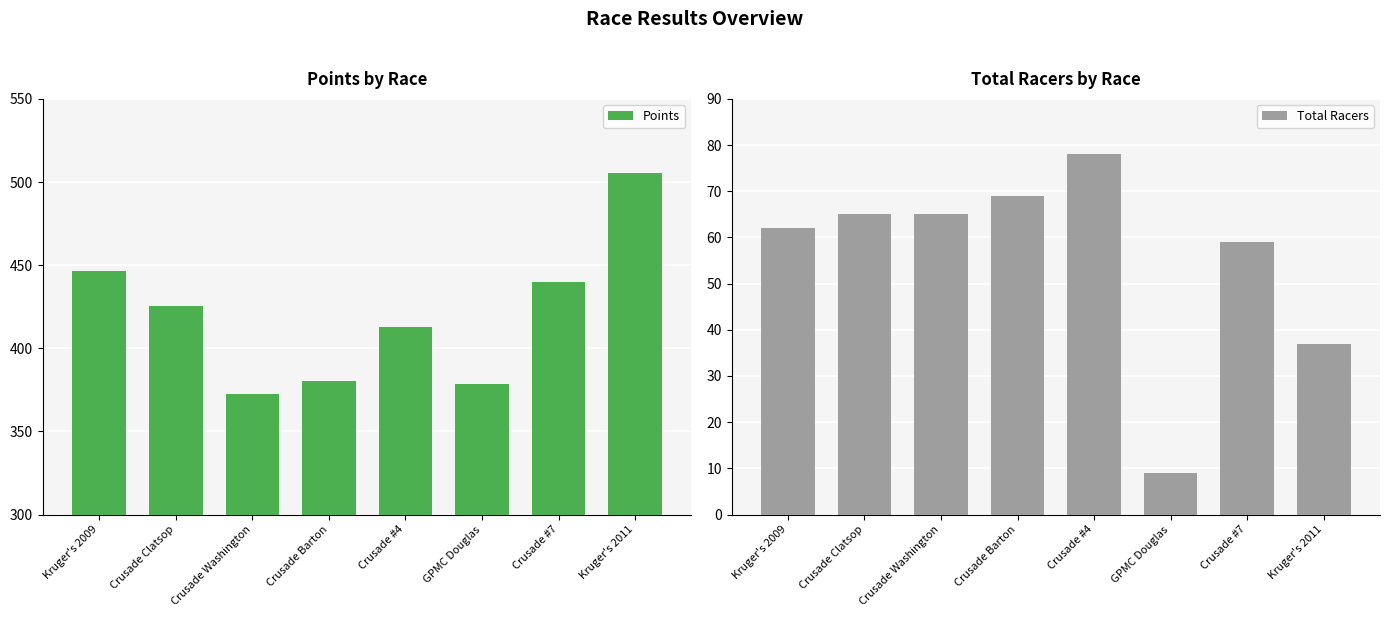

The Points series shows 117.7 at Kruger's 2011. True or false?

False